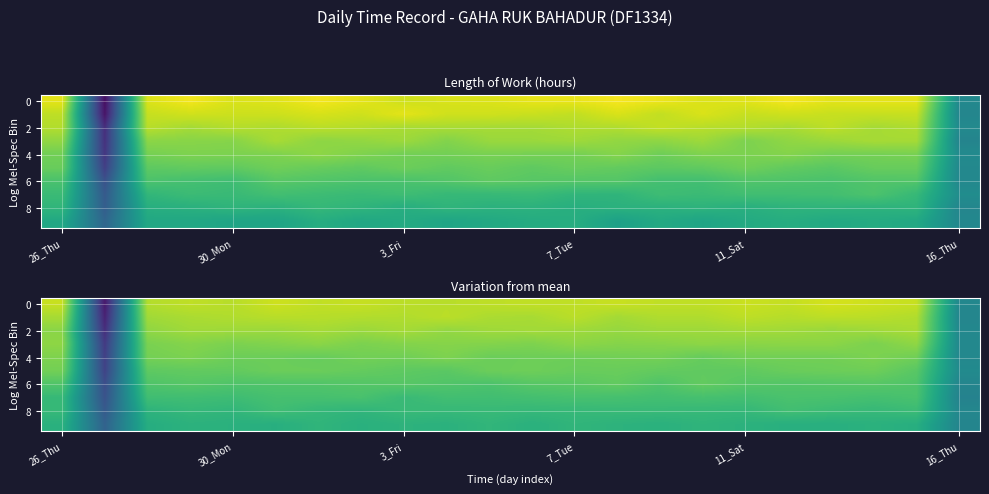

True or false: row_0 has a value of 4.1 at 3_Fri.

False